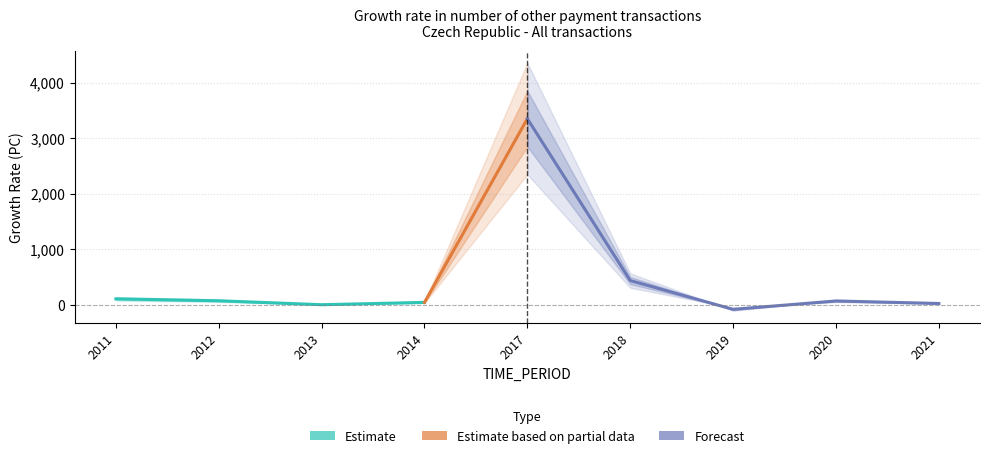

How many values are above zero?

7